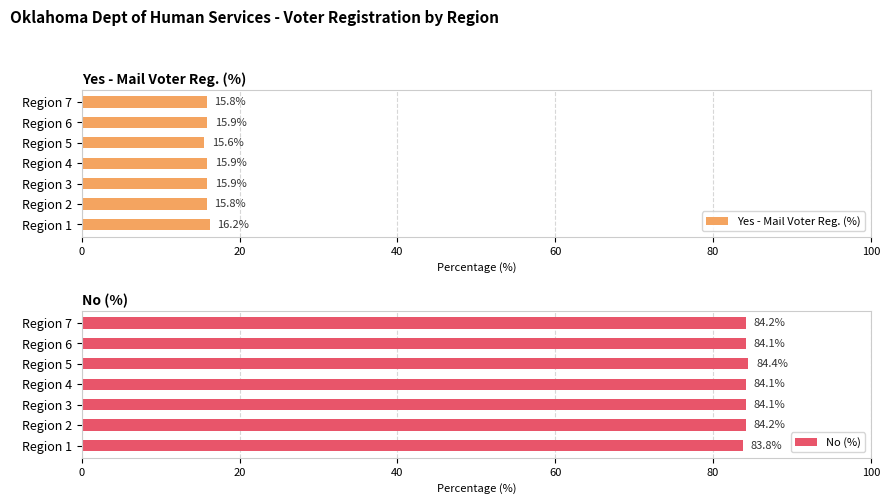

List the series in order of their peak value, highest first.

No (%), Yes - Mail Voter Reg. (%)